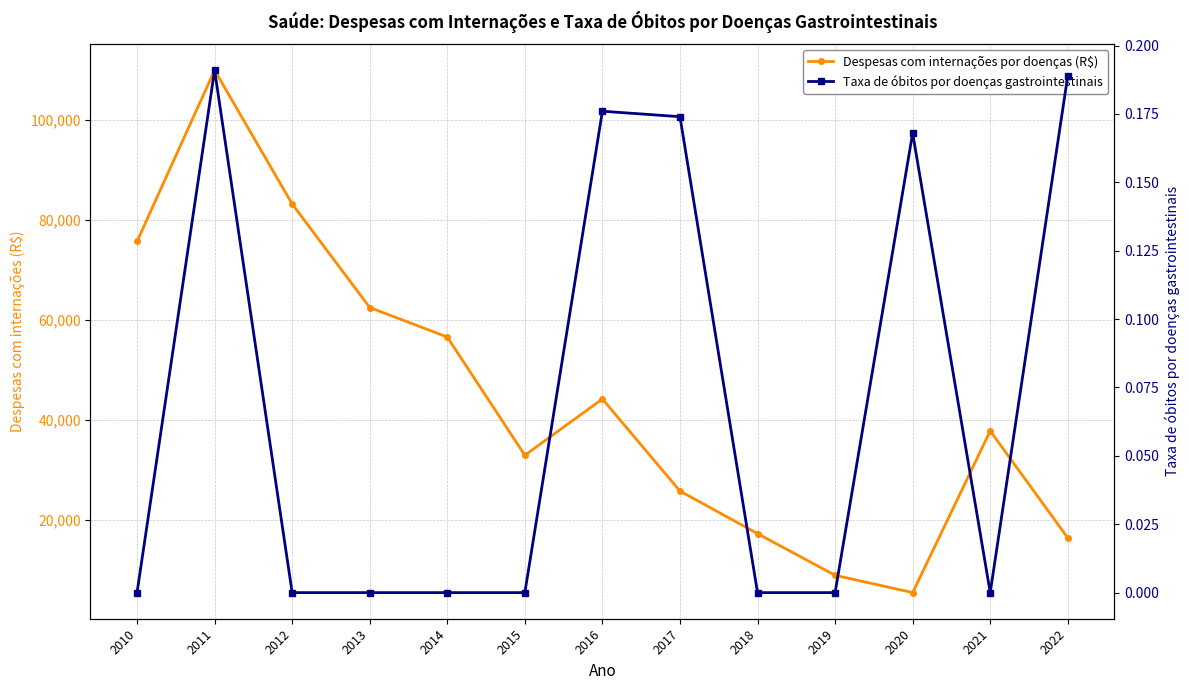

What is the greatest value displayed?

109942.1